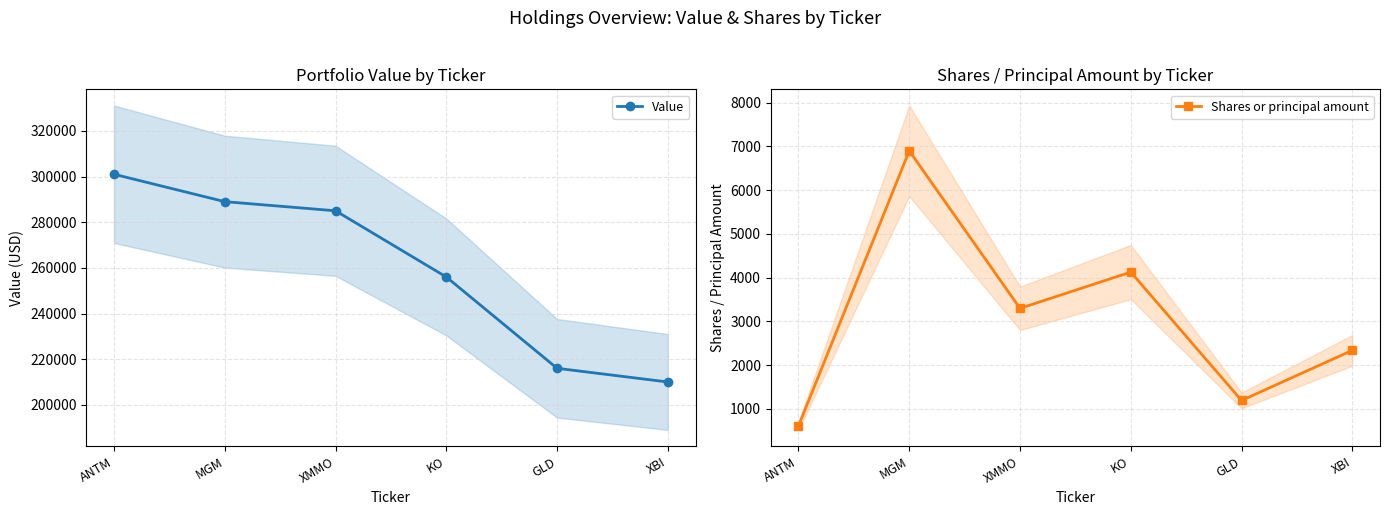

Reading left to right, list all the values displayed in this chart.

Value: ANTM=301000	MGM=289000	XMMO=285000	KO=256000	GLD=216000	XBI=210000
Shares or principal amount: ANTM=613	MGM=6900	XMMO=3300	KO=4129	GLD=1194	XBI=2340